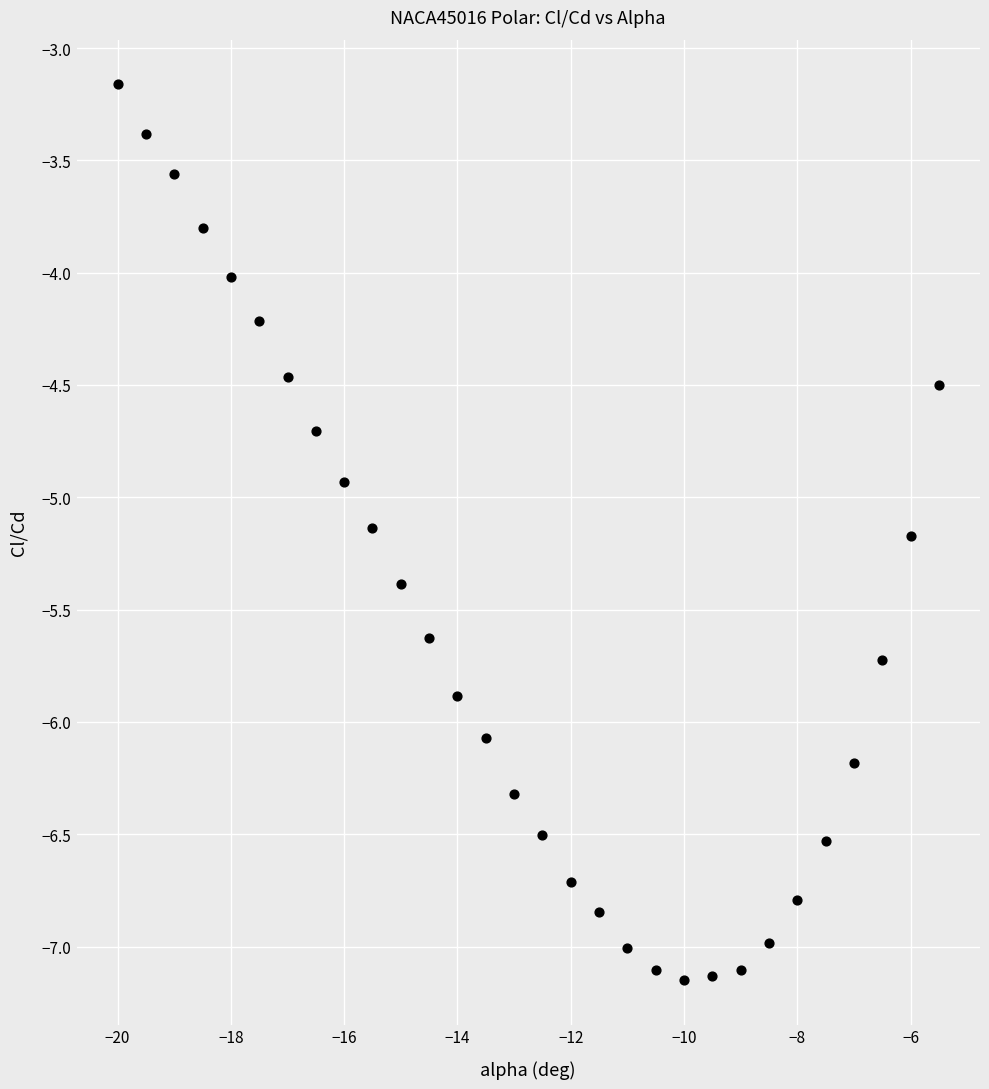

What is the range of X values (max minus min)?

14.5